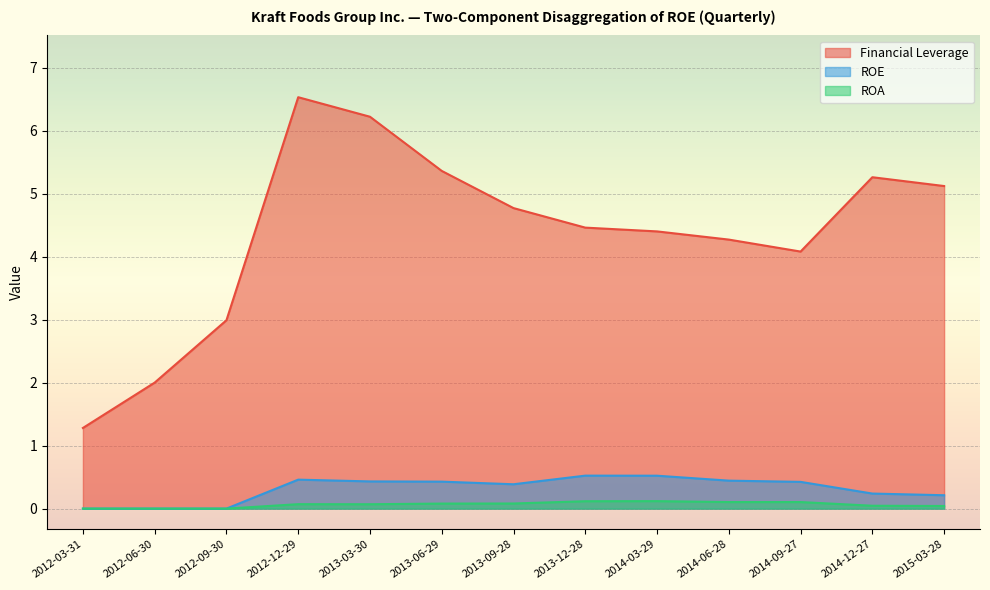

Which category has the highest value in the Financial Leverage series?

2012-12-29